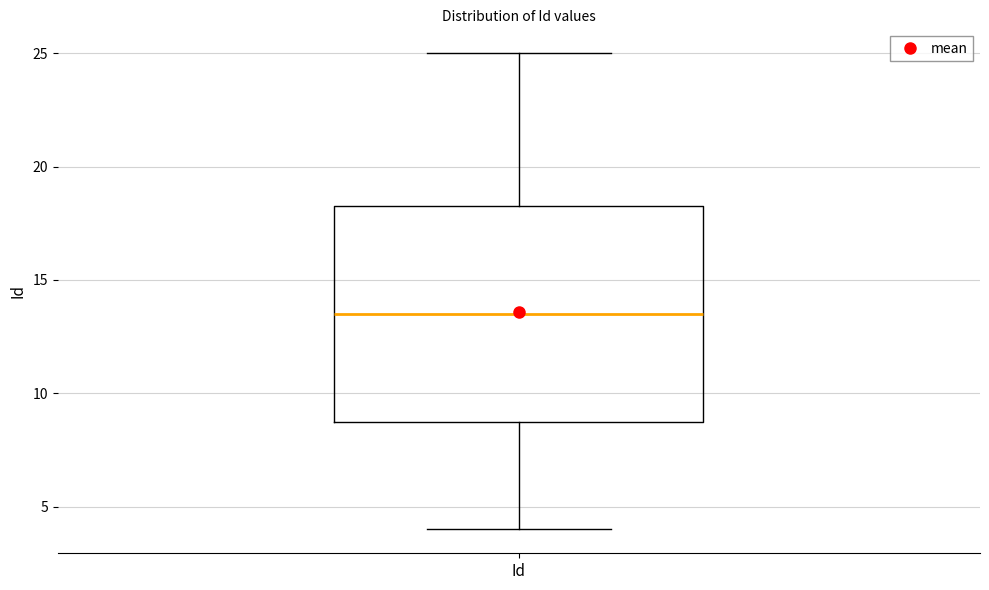

Where is the lower edge of the box for Id on the y-axis? The values are not printed on the chart, so give them approximately, as read against the axis.

9.0